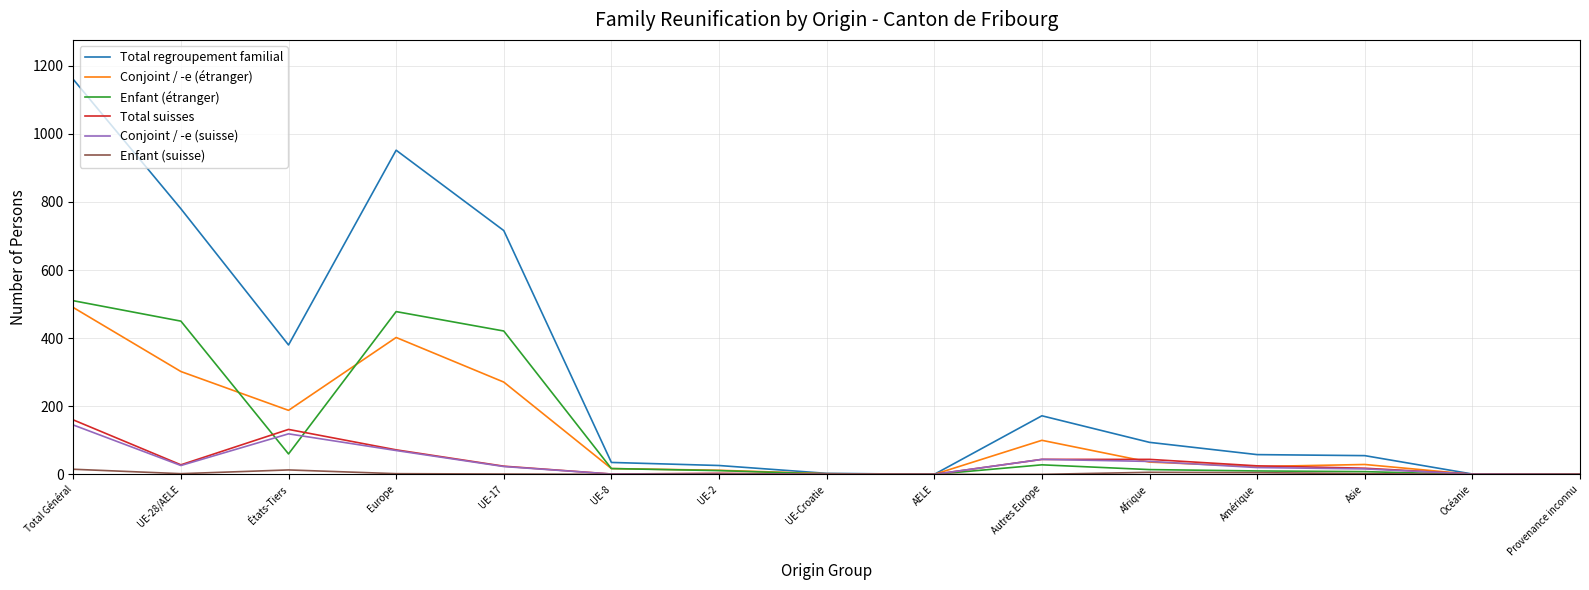

What position from the right is UE-2?

9